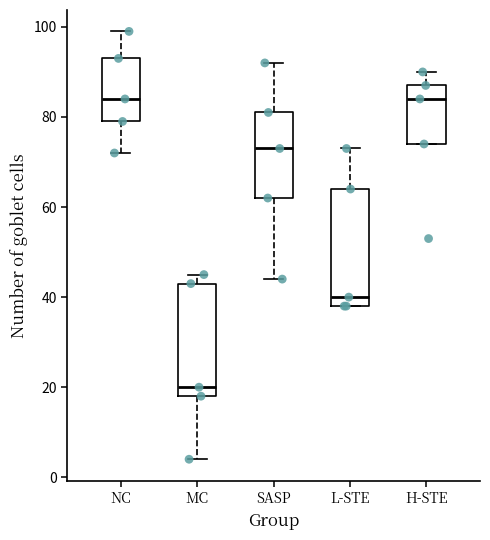

Reading left to right, read every box against the y-axis: the position of its median line, the range the box covers, and the ends of its whiskers. The values are not printed on the chart, so give them approximately, as read against the axis.

NC: median 84, box 80 to 94, whiskers 72 to 100
MC: median 20, box 18 to 44, whiskers 4 to 46
SASP: median 74, box 62 to 82, whiskers 44 to 92
L-STE: median 40, box 38 to 64, whiskers 38 to 74
H-STE: median 84, box 74 to 88, whiskers 74 to 90